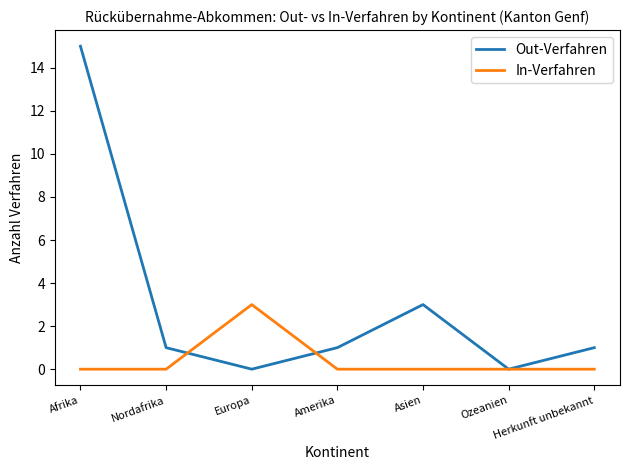

Which label corresponds to the largest value in the chart?

Afrika